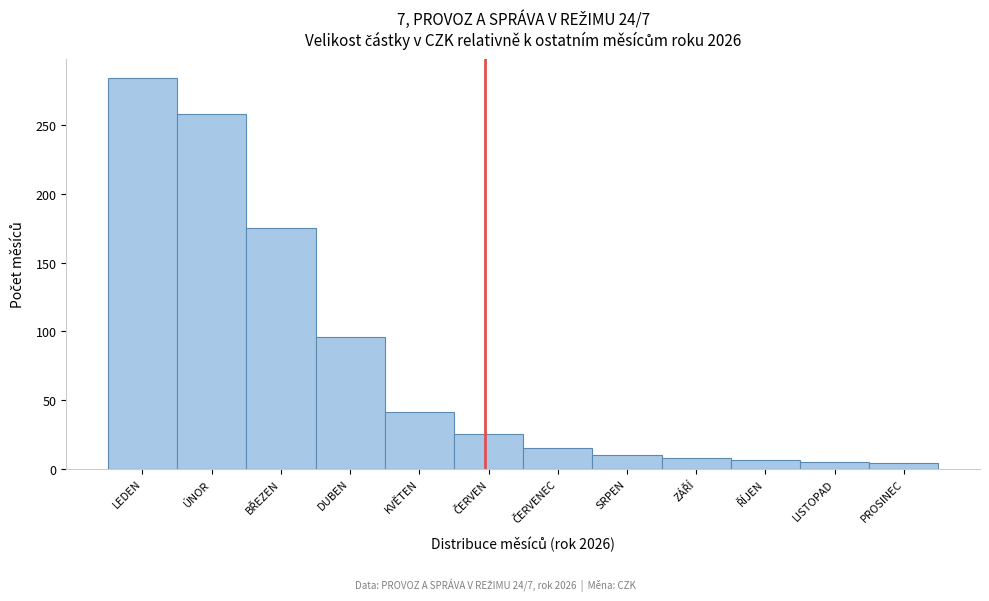

Which label corresponds to the largest value in the chart?

LEDEN